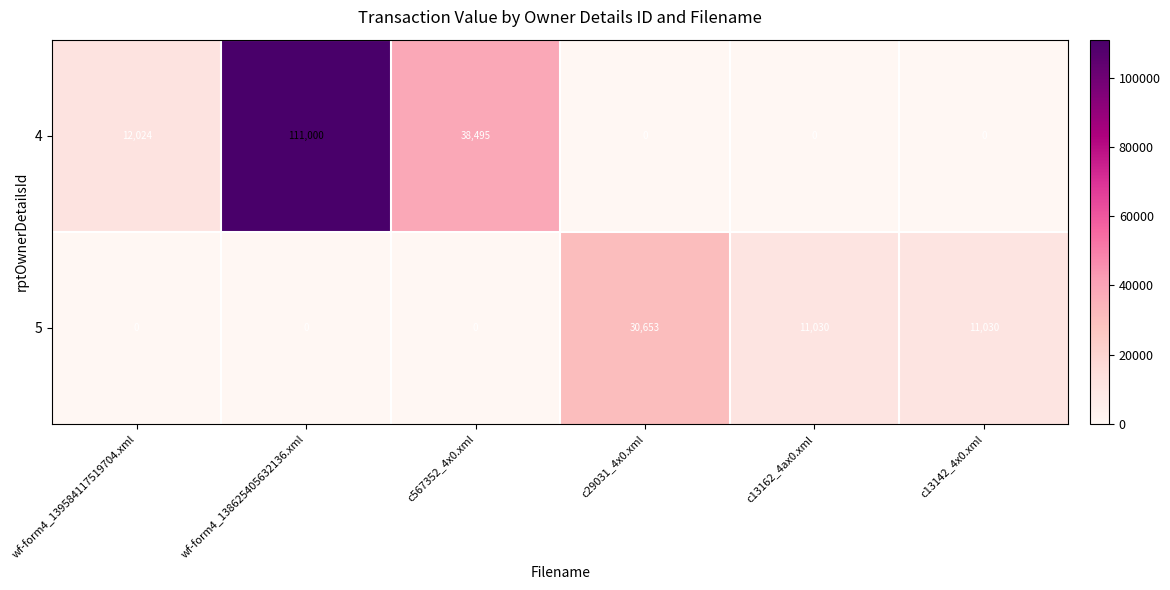

At how many categories does at least one series exceed 17451?

3